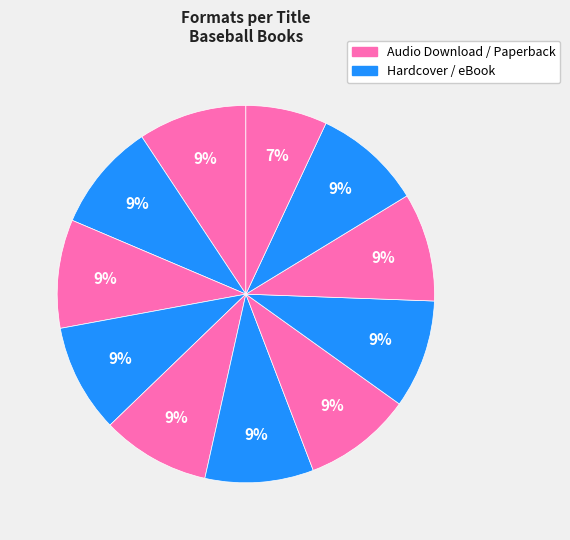

To the nearest percent, what is the average slice percentage?

9%